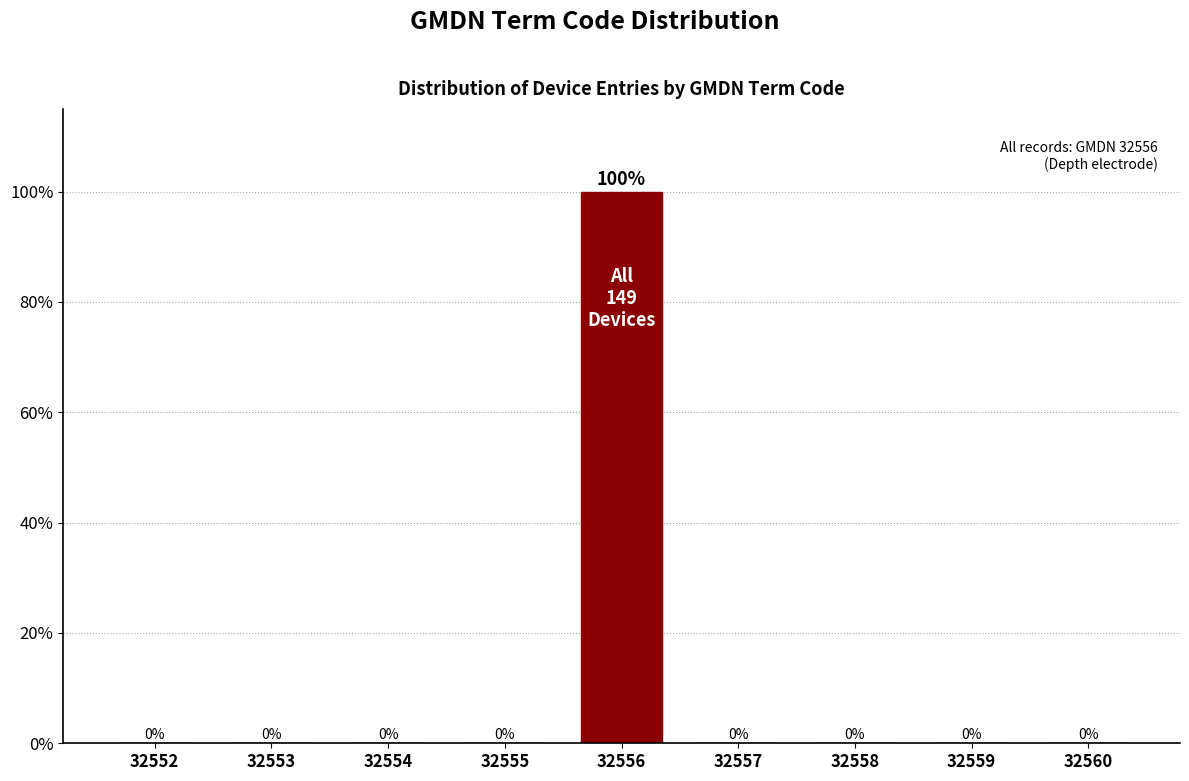

Reading left to right, transcribe all the data shown in this chart.

32552=0	32553=0	32554=0	32555=0	32556=100	32557=0	32558=0	32559=0	32560=0